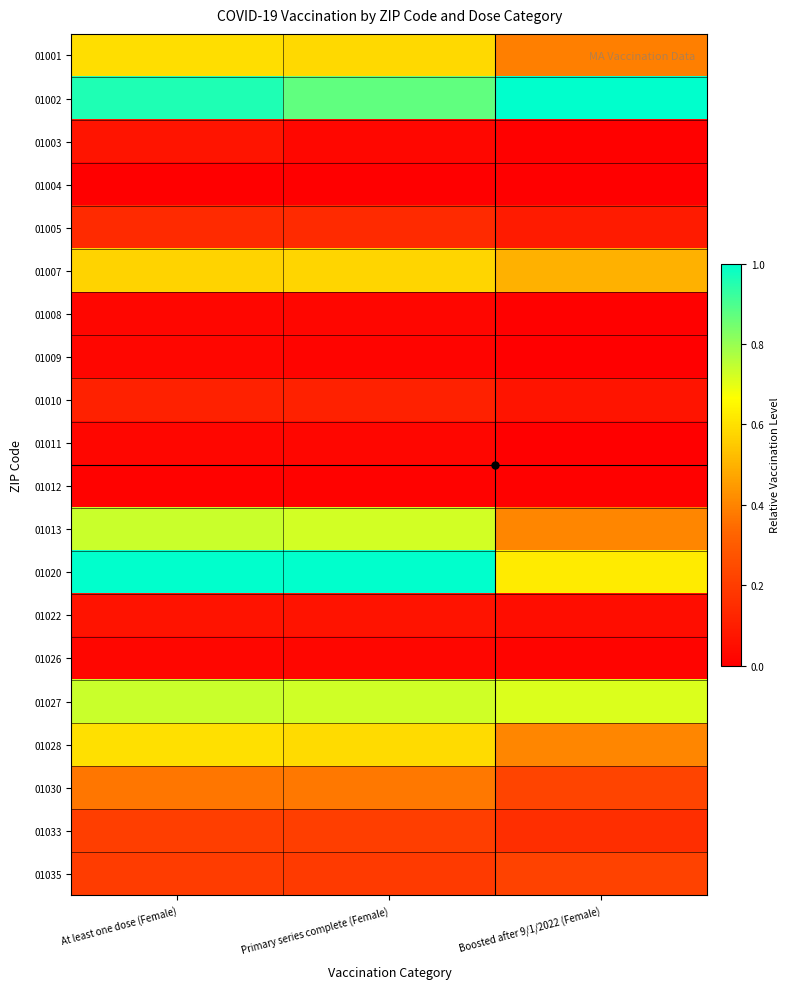

What is the total value across all series at Primary series complete (Female)?

6.3